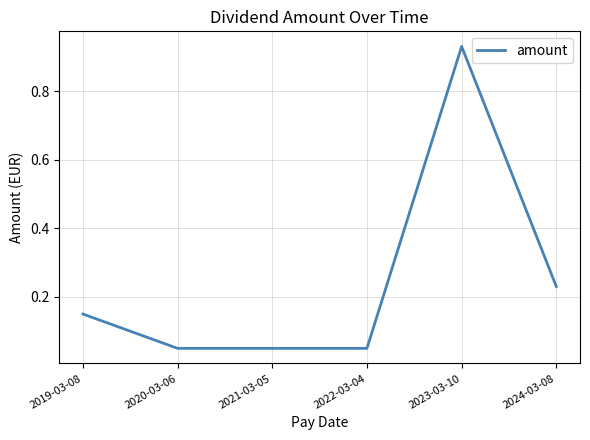

Which has a higher value, 2023-03-10 or 2019-03-08?

2023-03-10